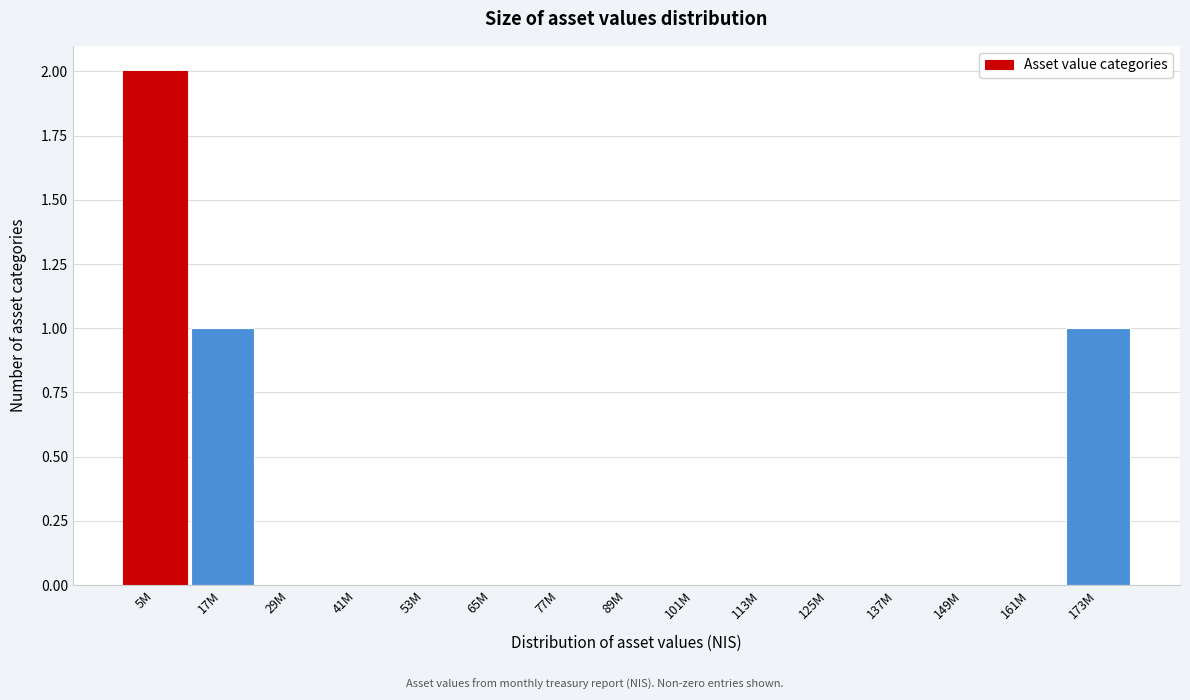

Reading right to left, what are all the values shown in this chart?

173M=1	161M=0	149M=0	137M=0	125M=0	113M=0	101M=0	89M=0	77M=0	65M=0	53M=0	41M=0	29M=0	17M=1	5M=2